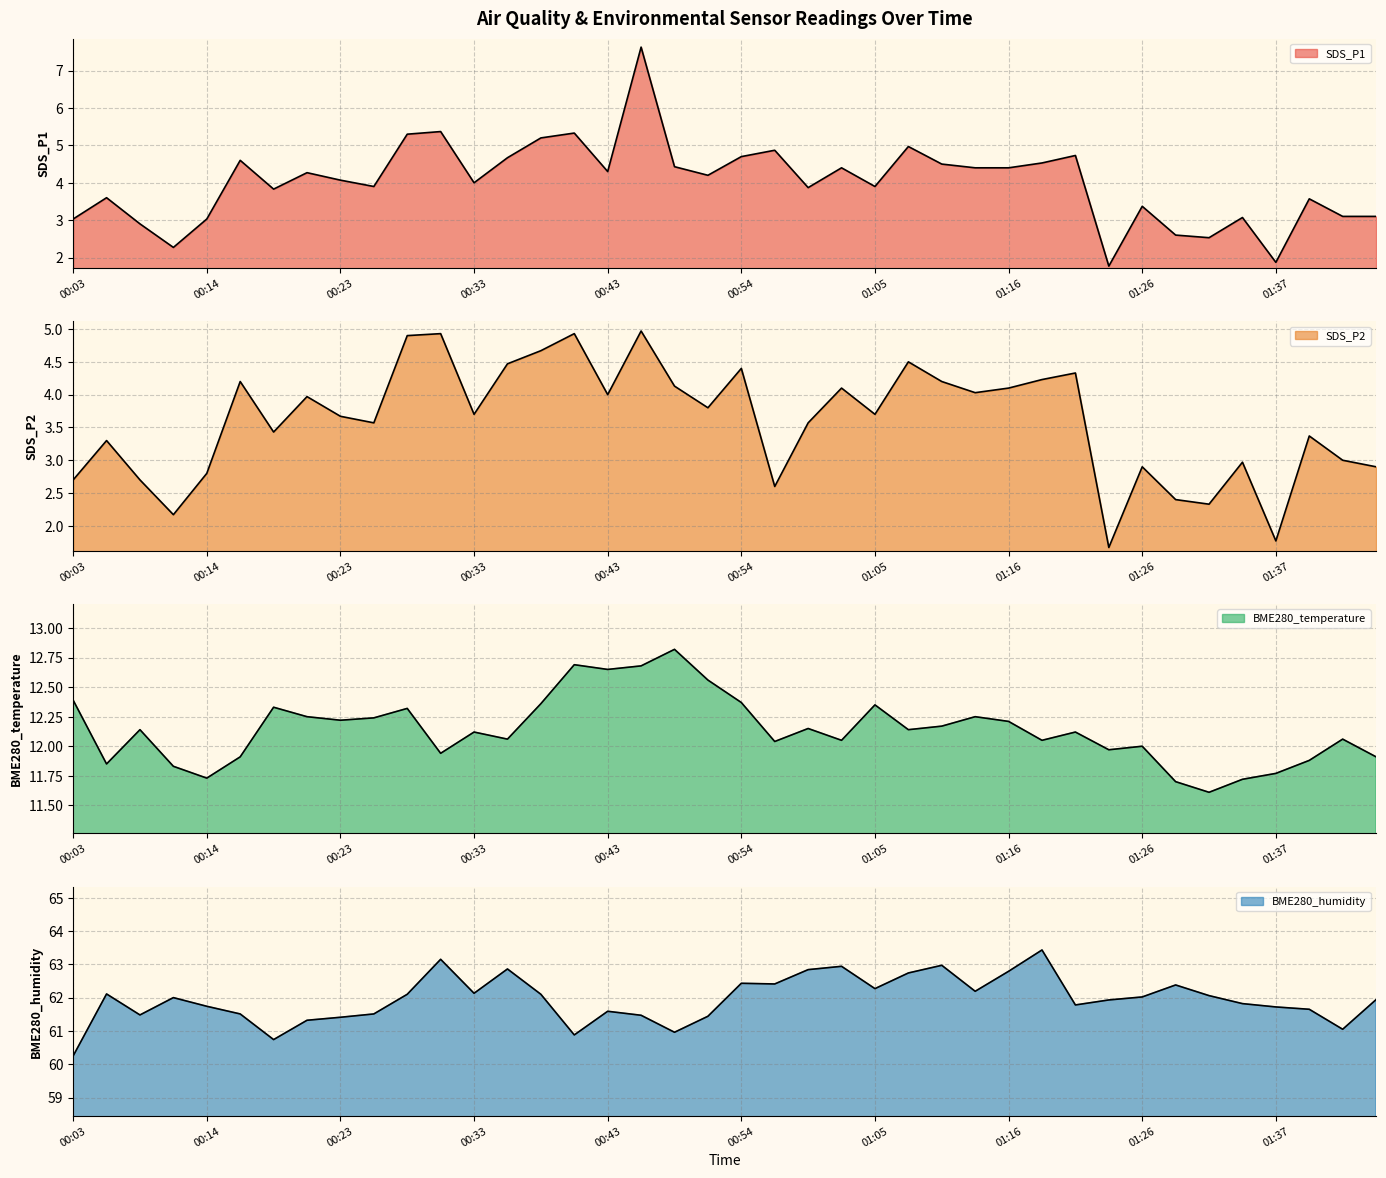

Count the number of data series in this chart.

4